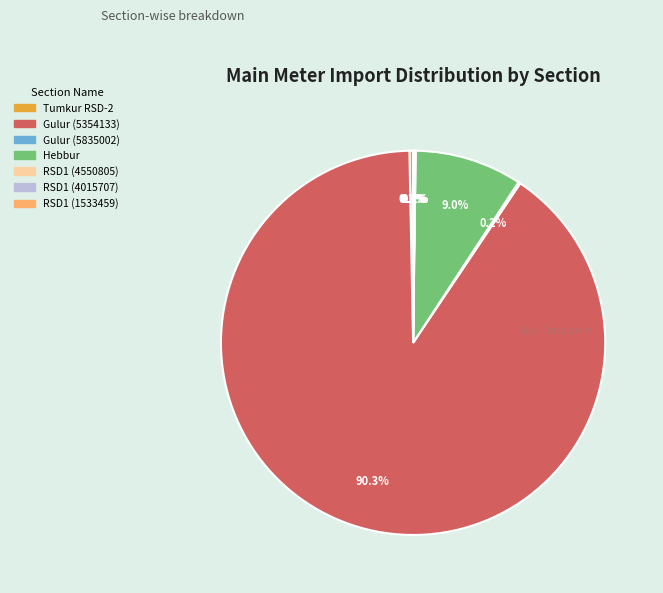

What is the largest slice in the pie chart?

Gulur (5354133)